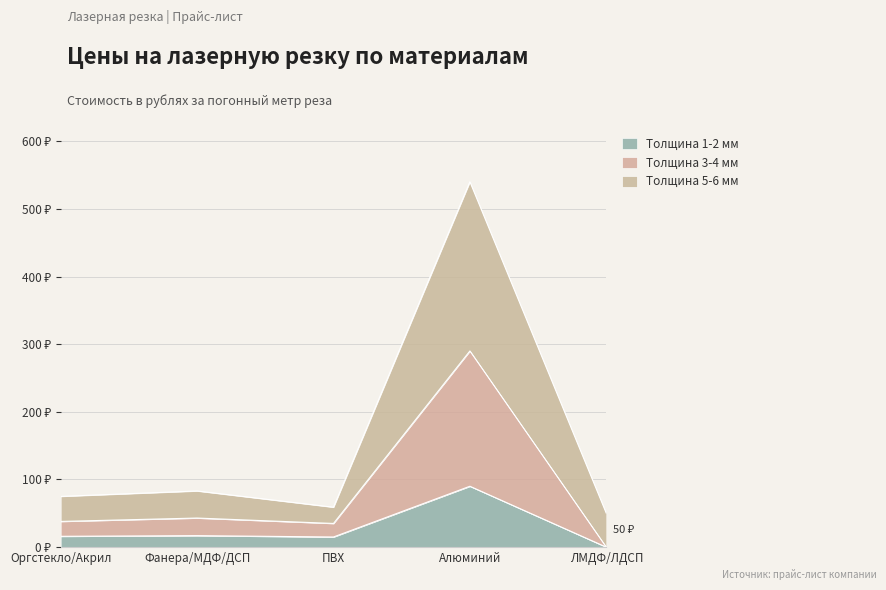

What is the sum of the Толщина 1-2 мм values at ЛМДФ/ЛДСП and Оргстекло/Акрил?

16